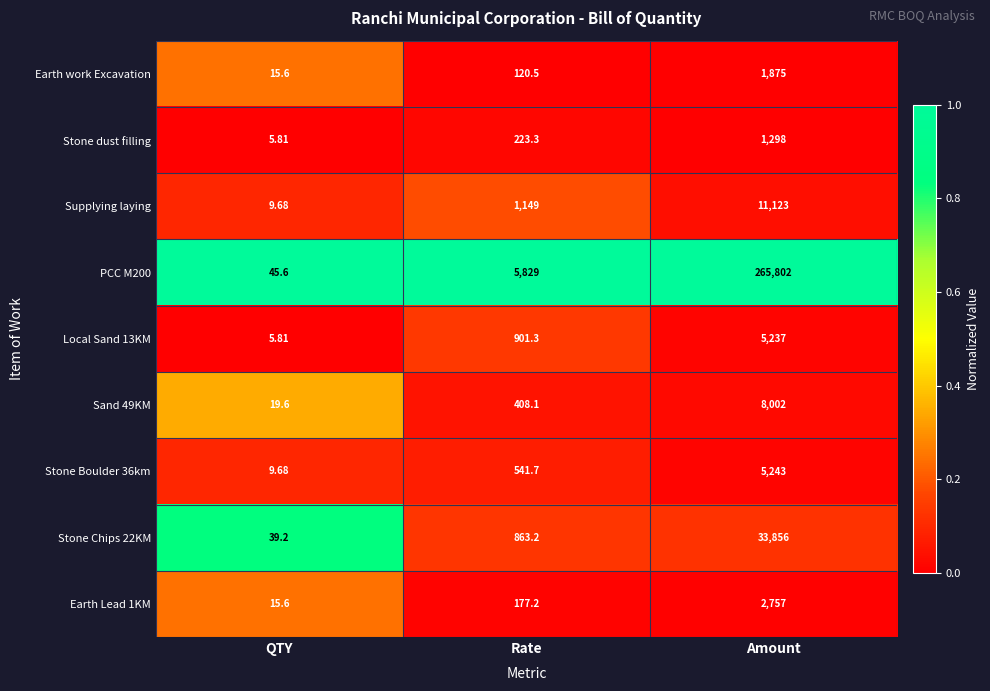

At which category is the sum across all series the highest?

Amount